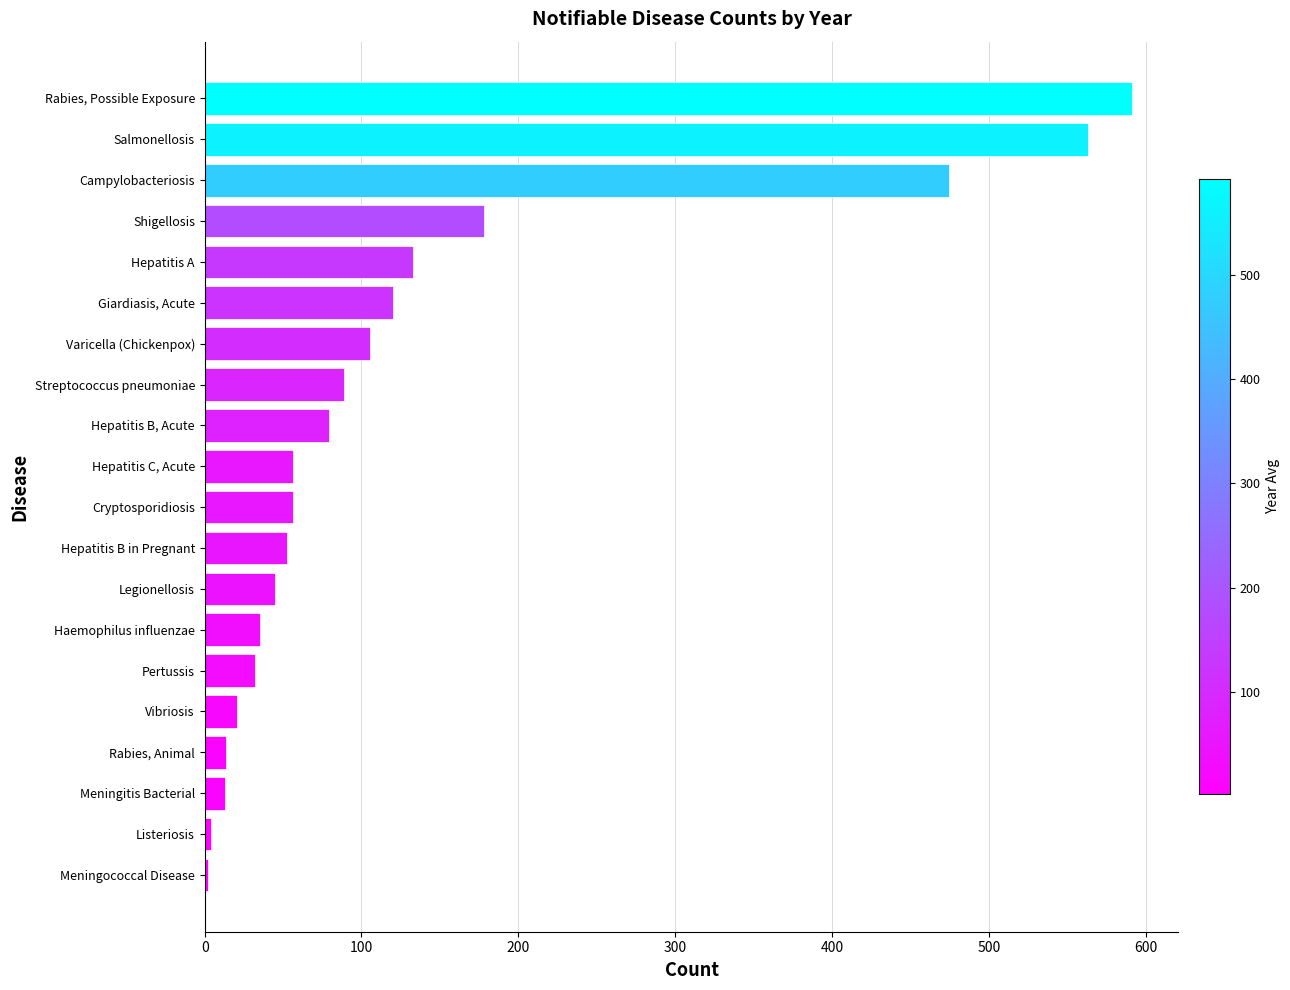

What is the greatest value displayed?

591.4